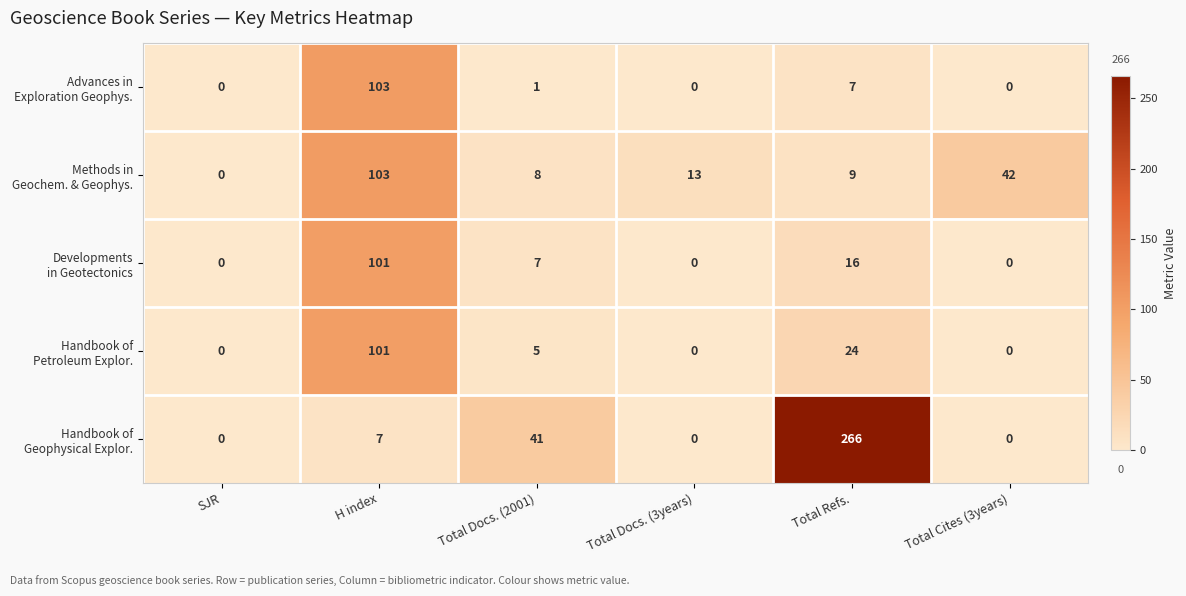

Which label corresponds to the largest value in the chart?

Total Refs.